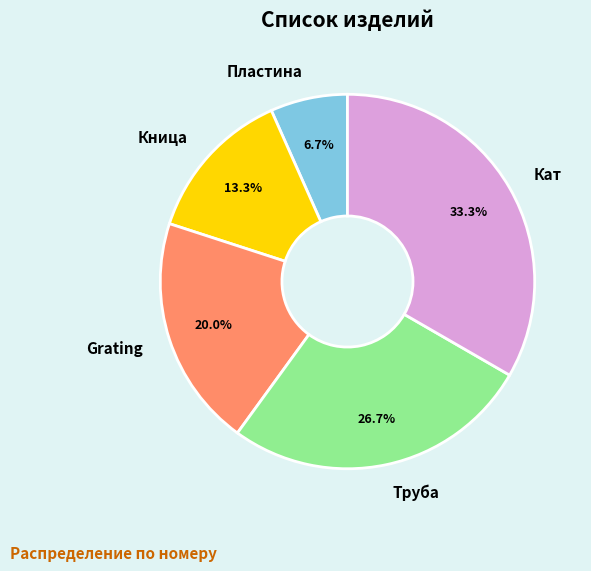

Approximately how many times larger is the value at Grating compared to Кат?

0.6